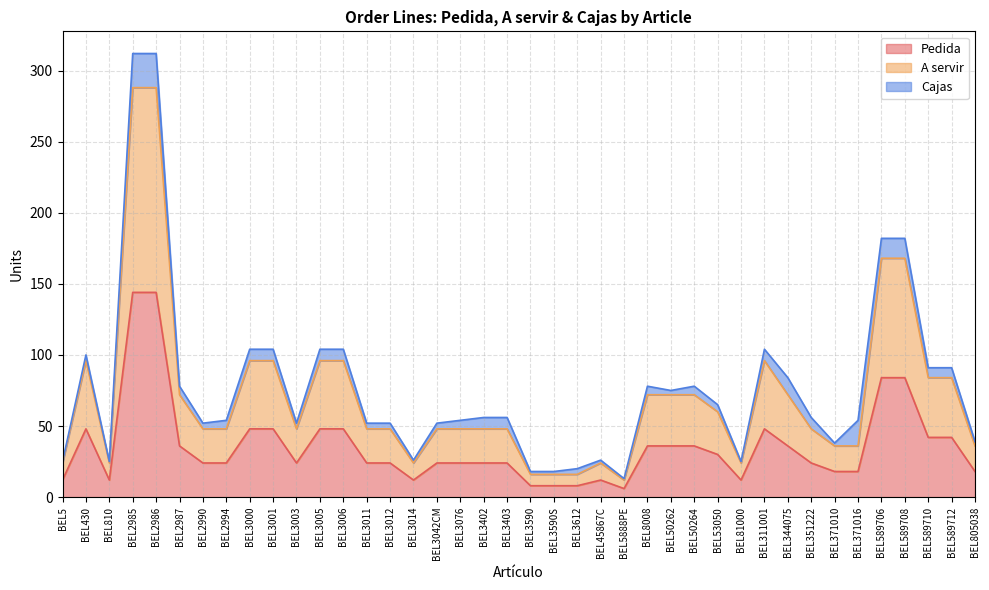

Does the chart display data point markers on the line(s)?

No